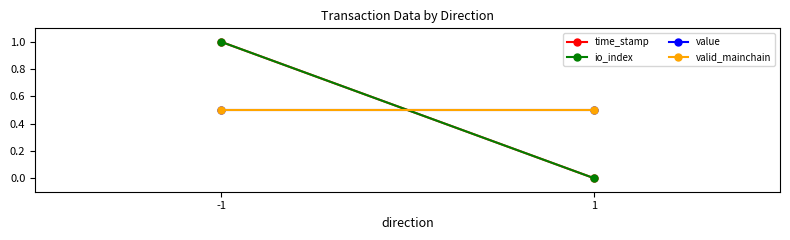

Which series has the largest total across all categories?

time_stamp